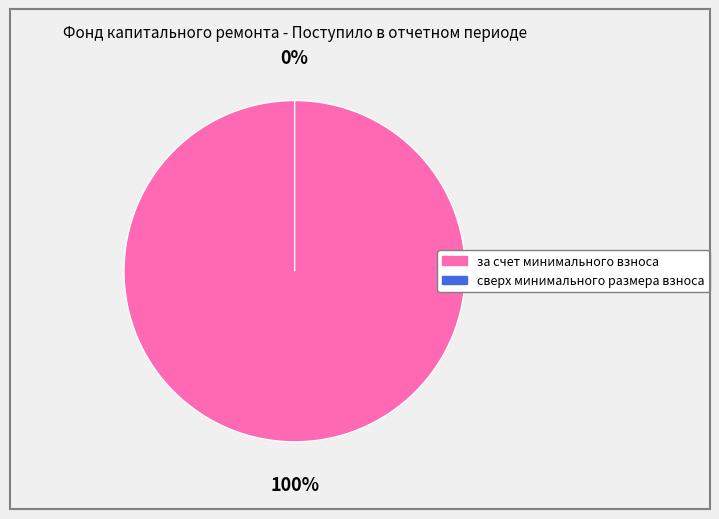

How many slices are in this pie chart?

2